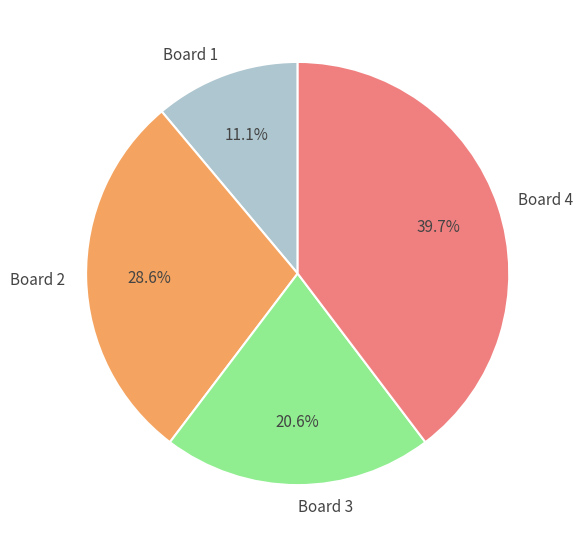

Is there any slice that represents more than half of the pie?

No